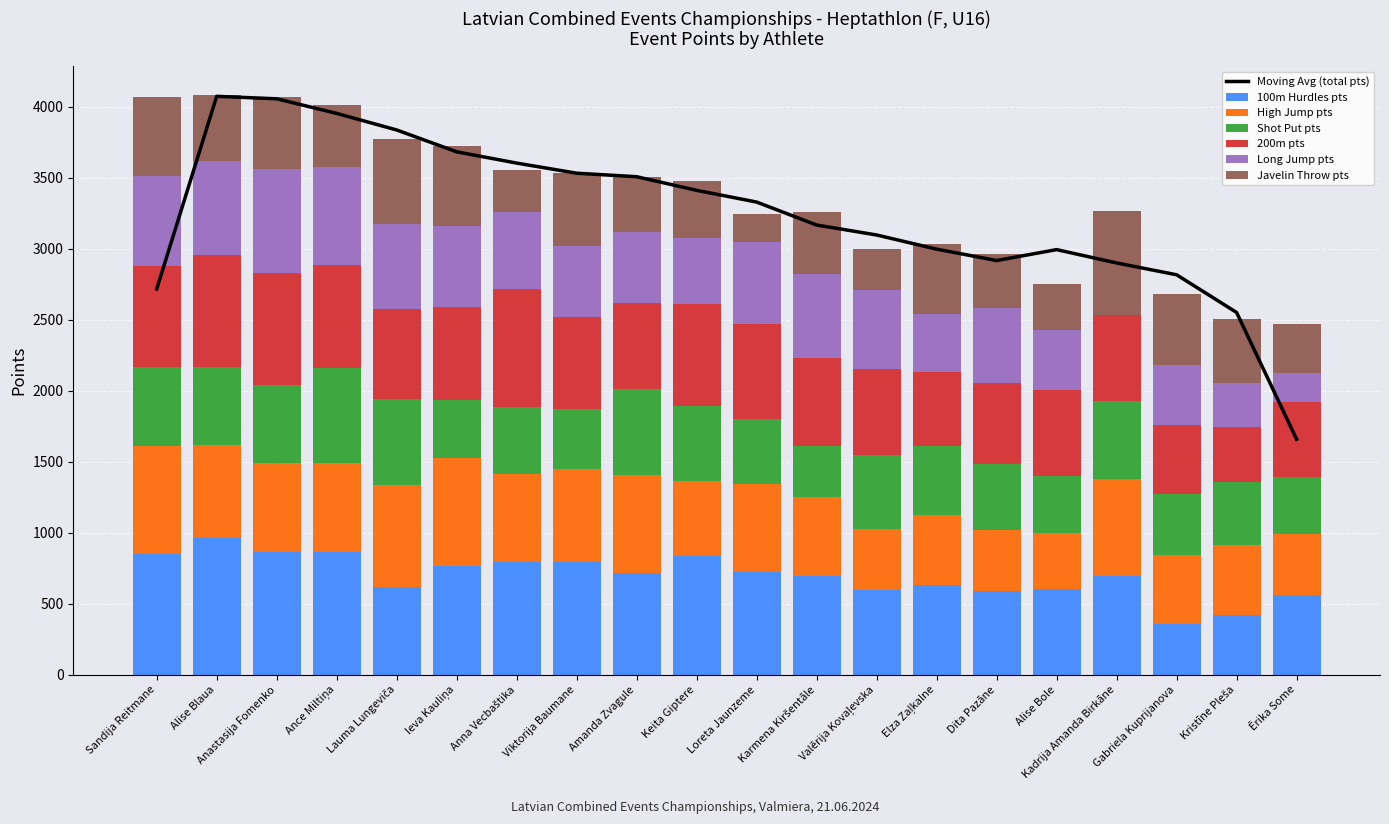

Is the value of Long Jump pts at Loreta Jaunzeme greater than the value of 100m Hurdles pts at Dita Pazāne?

No